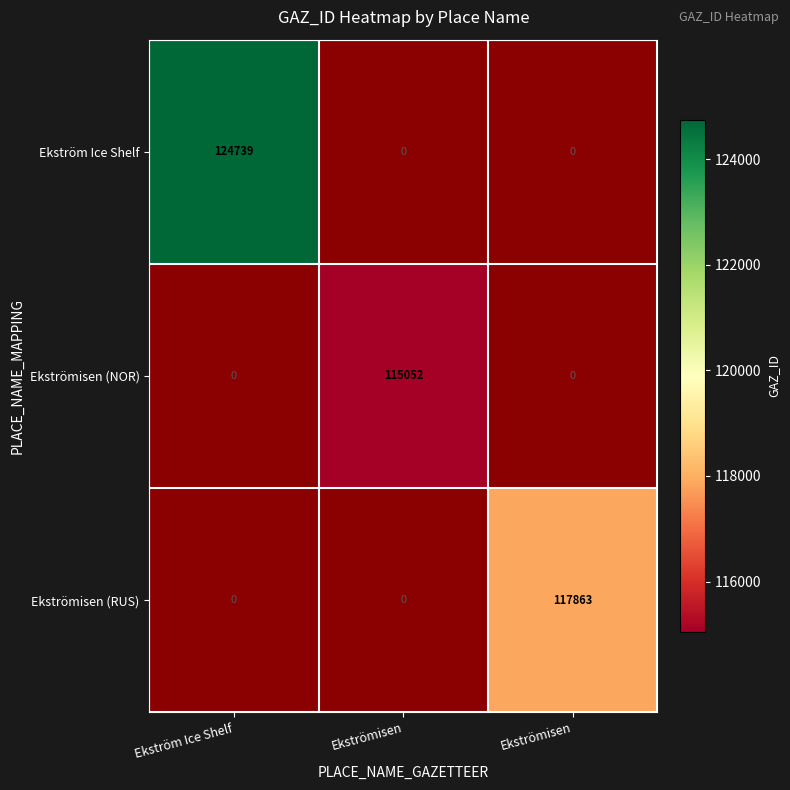

At Ekström Ice Shelf, list the series in order from largest to smallest.

Ekström Ice Shelf, Ekströmisen (NOR), Ekströmisen (RUS)